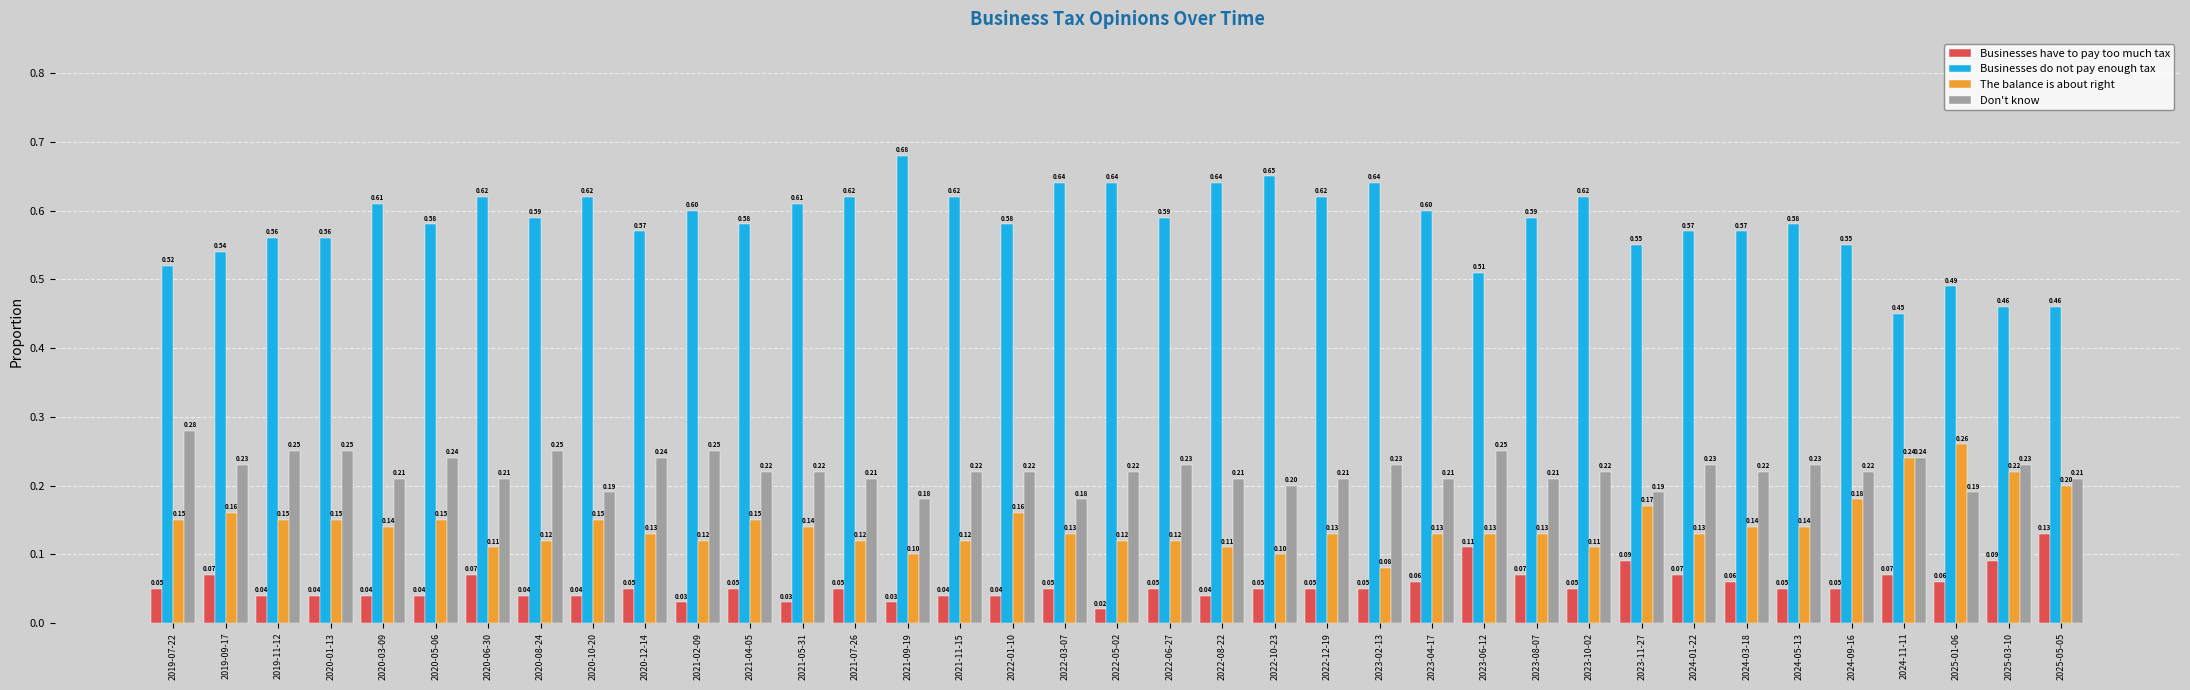

At 2022-05-02, list the series in order from largest to smallest.

Businesses do not pay enough tax, Don't know, The balance is about right, Businesses have to pay too much tax